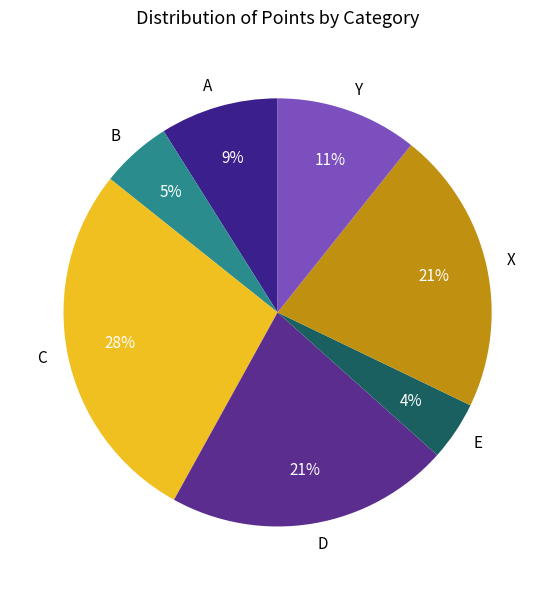

True or false: B accounts for 5% of the total.

True